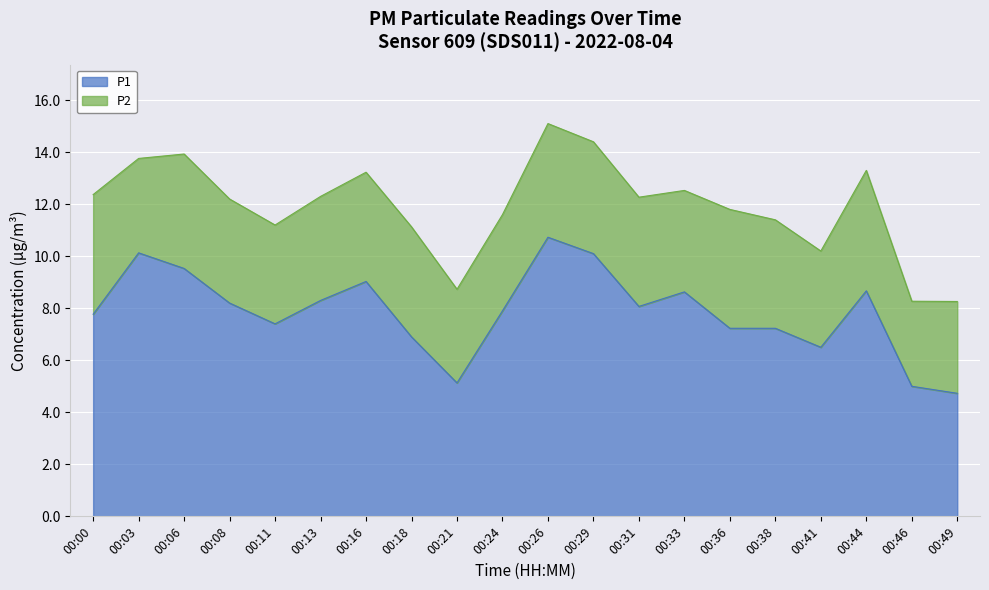

Is it true that the value at 00:33 is 13.7?

False